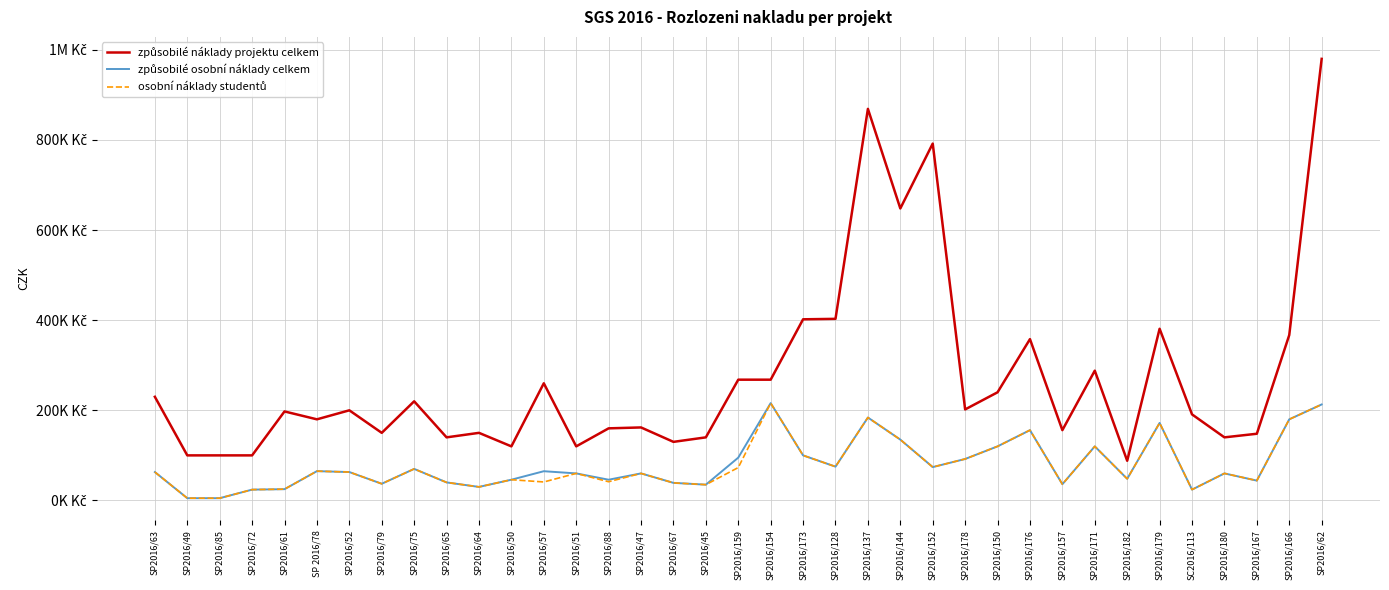

What is the difference between the maximum and minimum values in the způsobilé osobní náklady celkem series?

211000